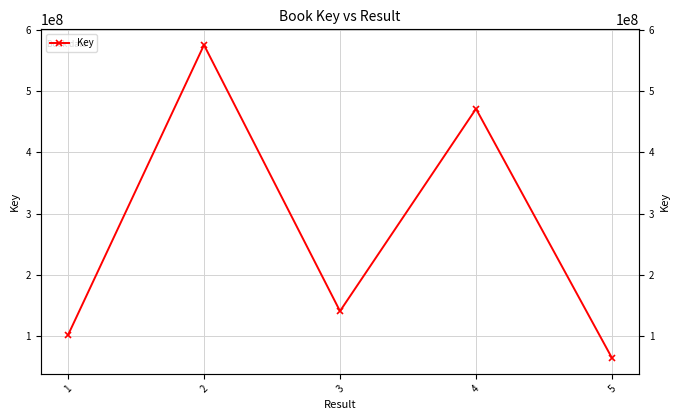

At which label is the value closest to 319618027?

4